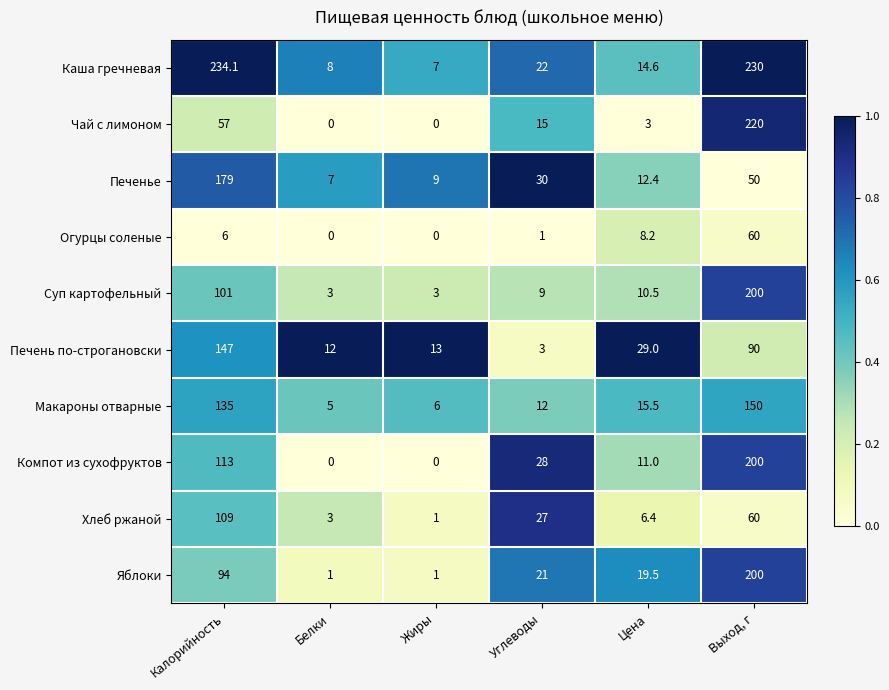

At how many categories does at least one series exceed 0?

6